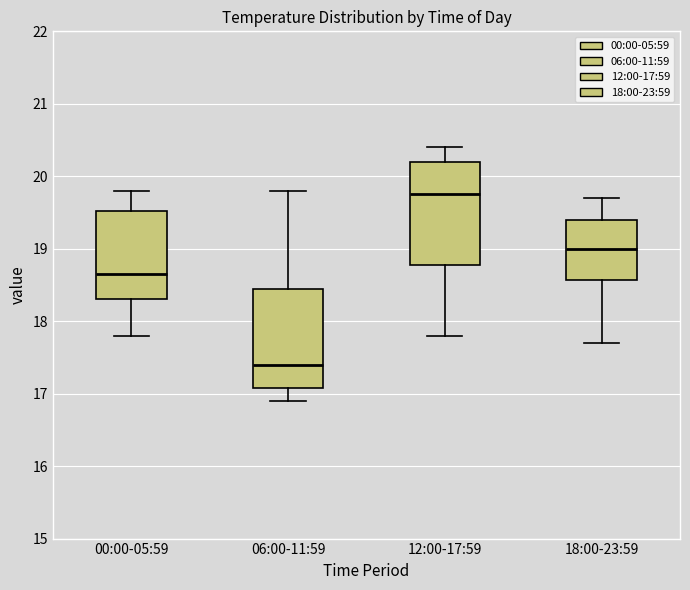

Where is the lower edge of the box for 00:00-05:59 on the y-axis? The values are not printed on the chart, so give them approximately, as read against the axis.

18.3